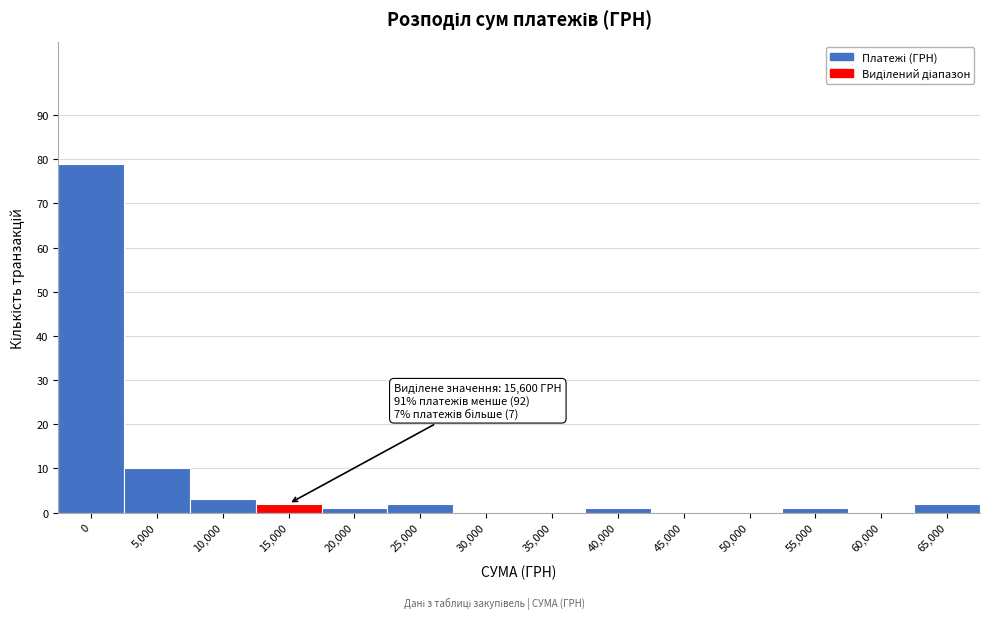

Reading left to right, what are all the values shown in this chart?

0=79	5,000=10	10,000=3	15,000=2	20,000=1	25,000=2	30,000=0	35,000=0	40,000=1	45,000=0	50,000=0	55,000=1	60,000=0	65,000=2